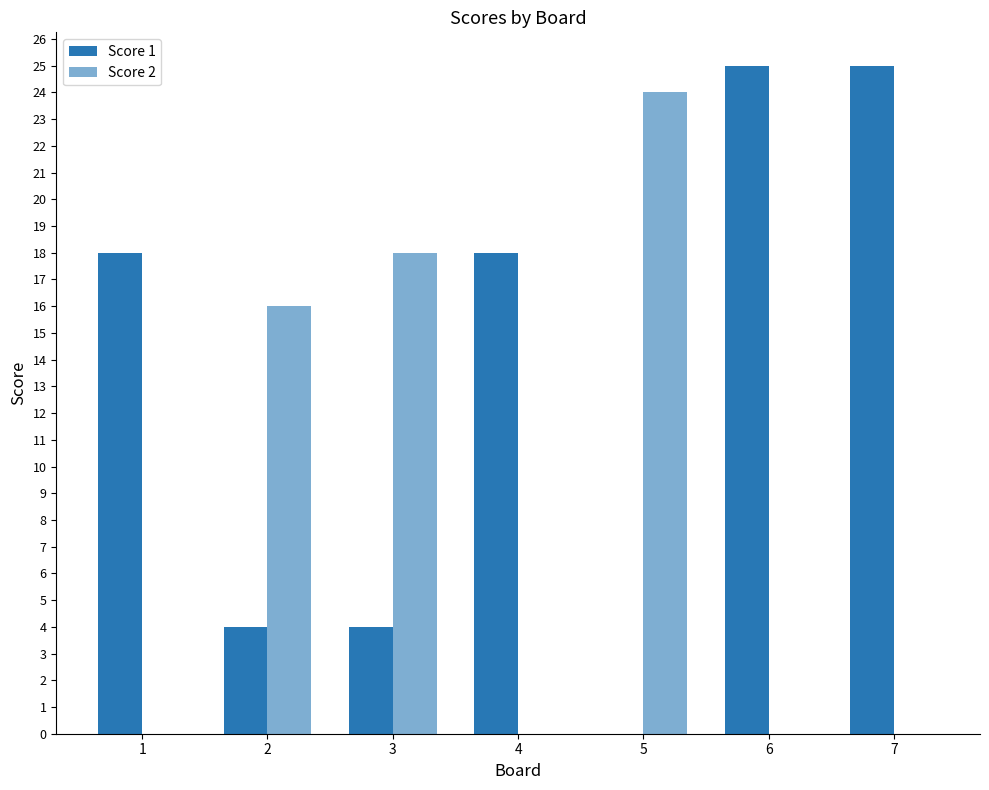

Rank the series by their average value, from highest to lowest.

Score 1, Score 2